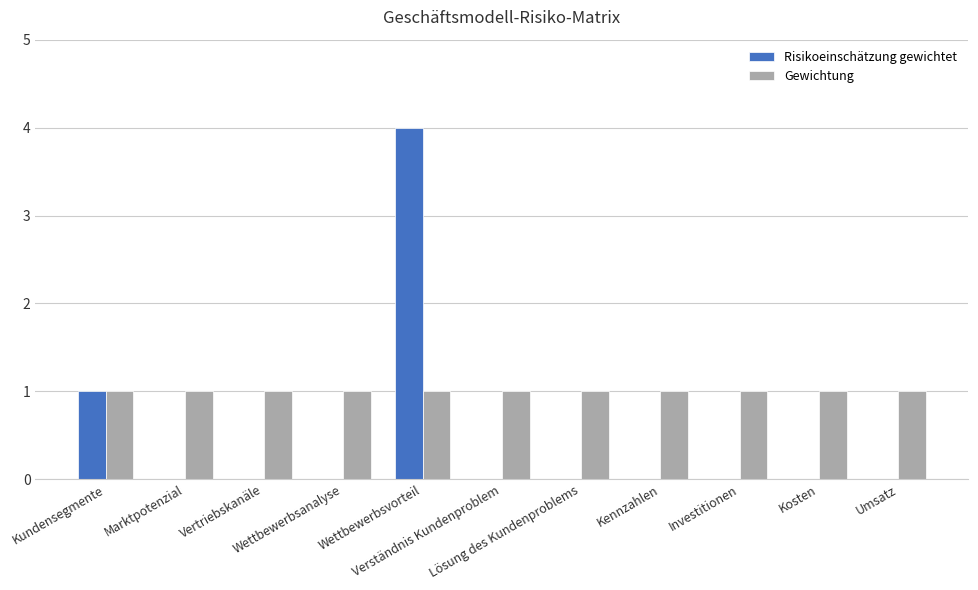

Which series has the largest total across all categories?

Gewichtung